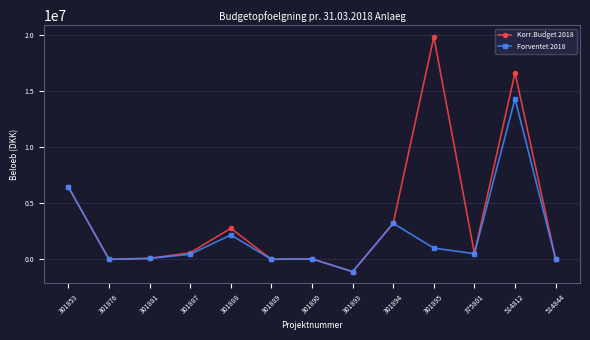

What is the value of the Korr.Budget 2018 point at the 11th from the left?

524564